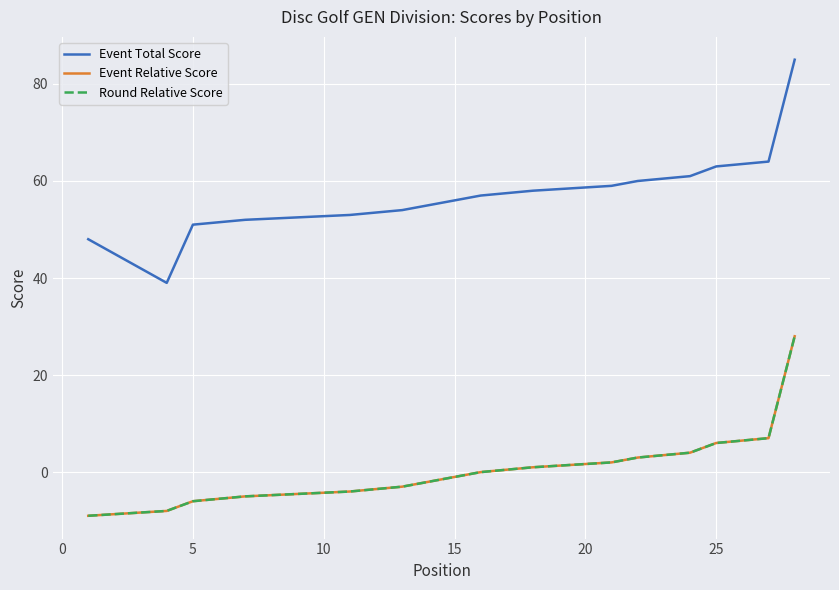

Is the value of Event Total Score at 10 greater than the value of Round Relative Score at 22?

Yes